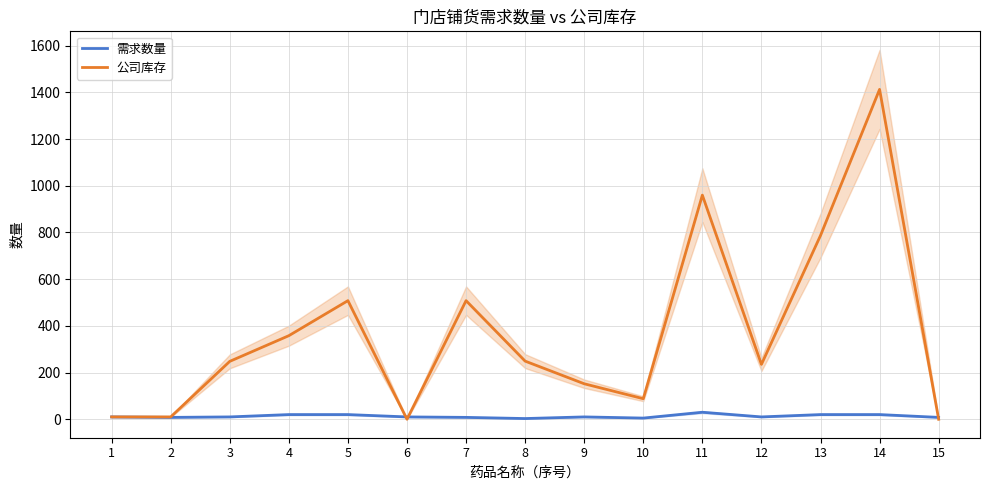

What is the greatest value displayed?

1413